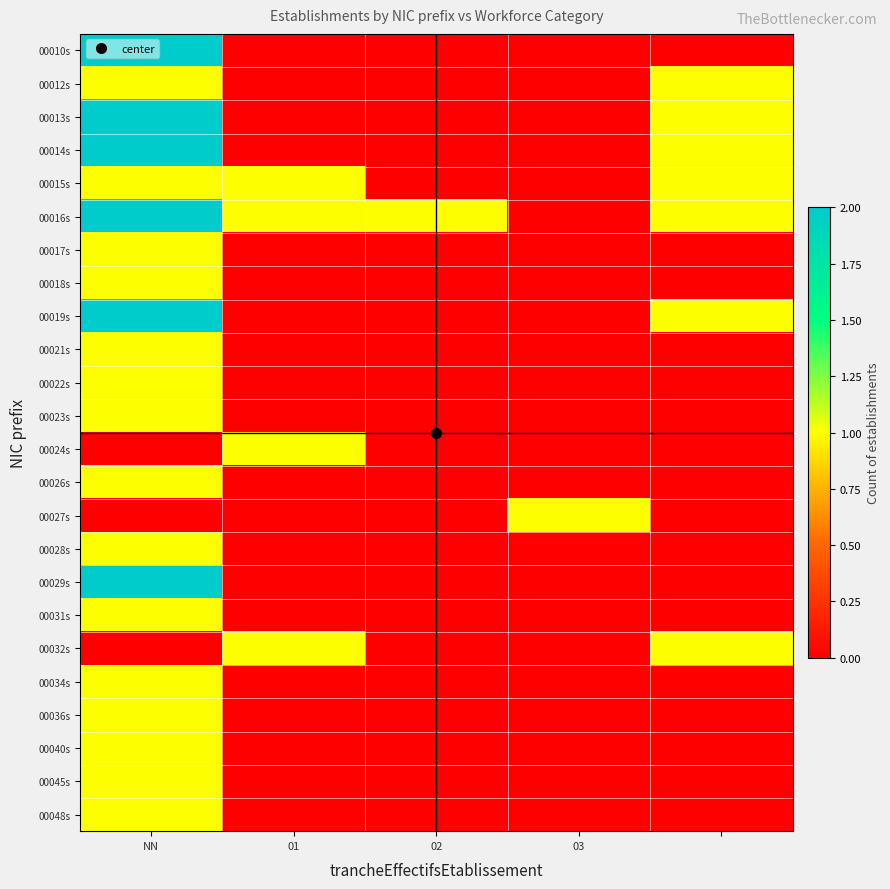

List the series in order of their peak value, highest first.

00010s, 00013s, 00014s, 00016s, 00019s, 00029s, 00012s, 00015s, 00017s, 00018s, 00021s, 00022s, 00023s, 00024s, 00026s, 00027s, 00028s, 00031s, 00032s, 00034s, 00036s, 00040s, 00045s, 00048s